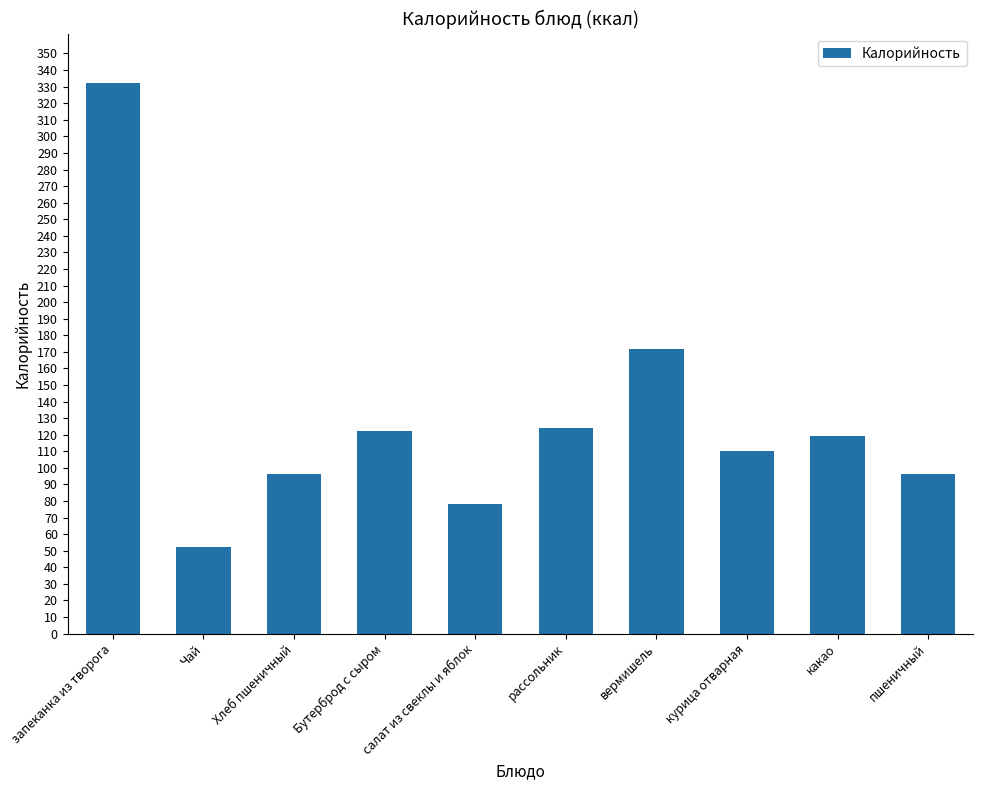

Which label corresponds to the smallest value in the chart?

Чай